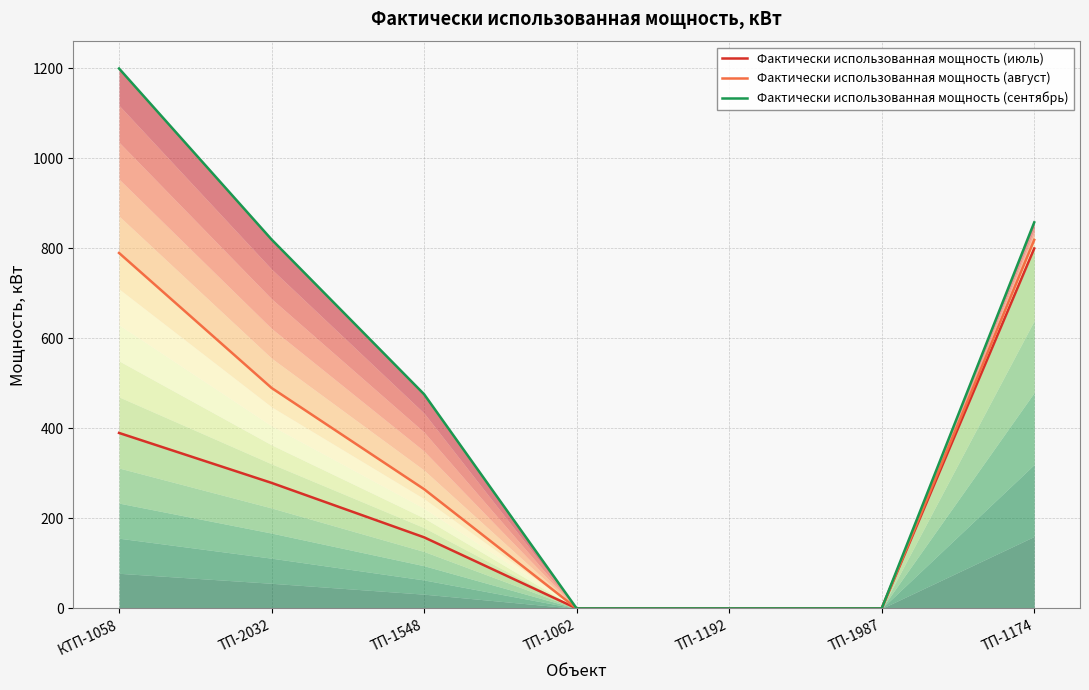

Between ТП-1548 and ТП-1174, which series saw the biggest shift?

Фактически использованная мощность (июль)